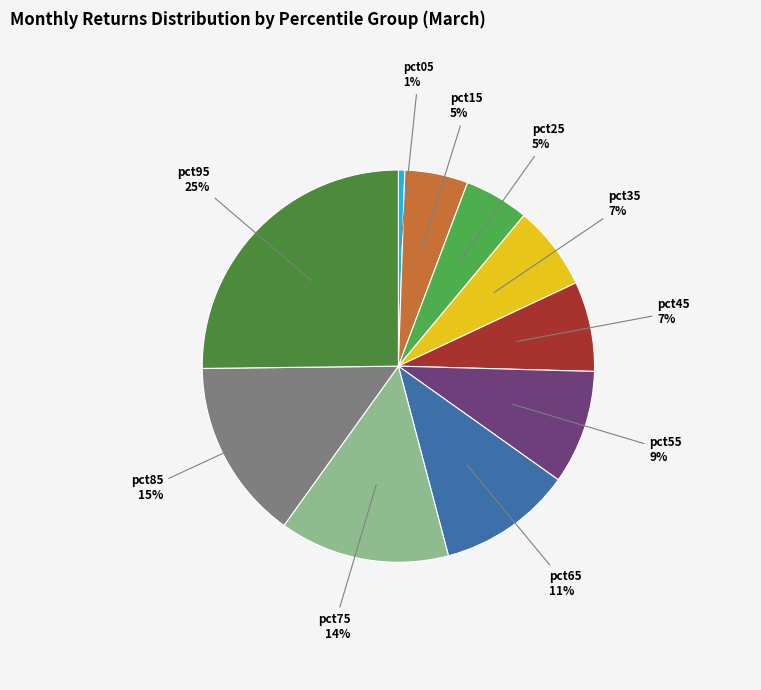

Is the sum of pct25 and pct95 greater than half?

No